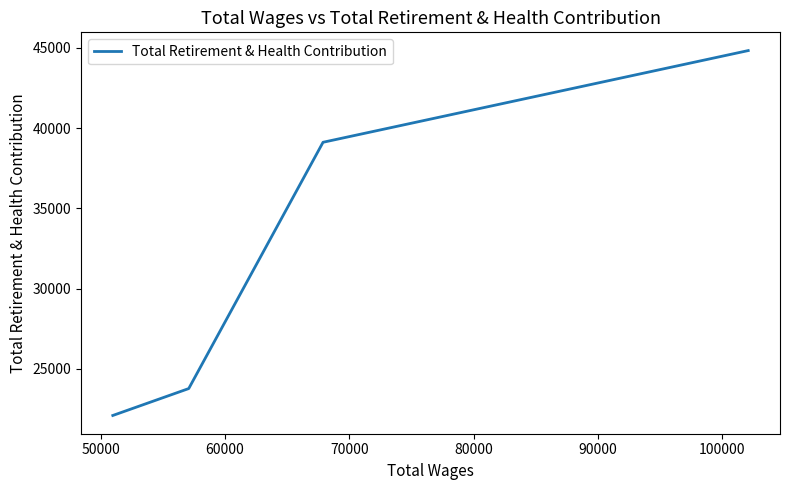

What is the greatest value displayed?

44824